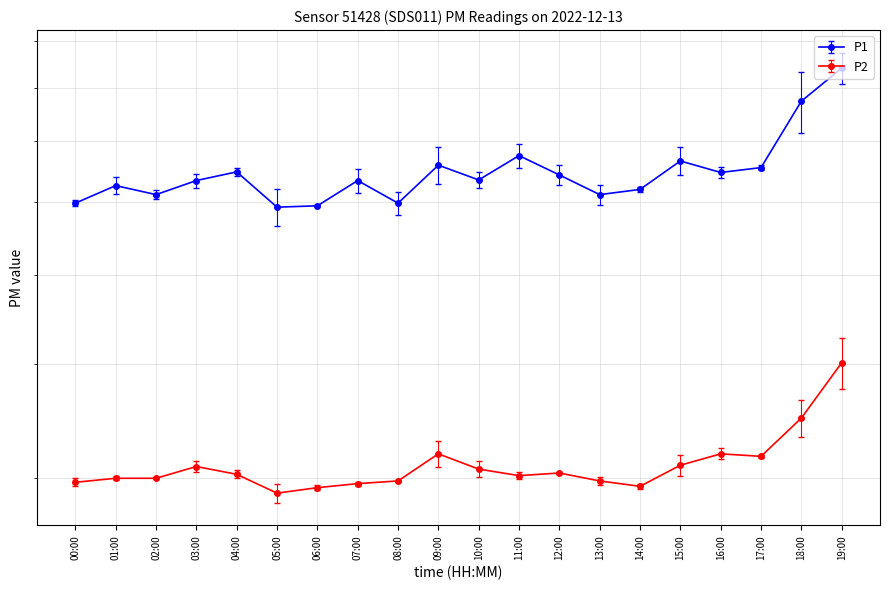

Rank the series by their maximum value, from highest to lowest.

P1, P2